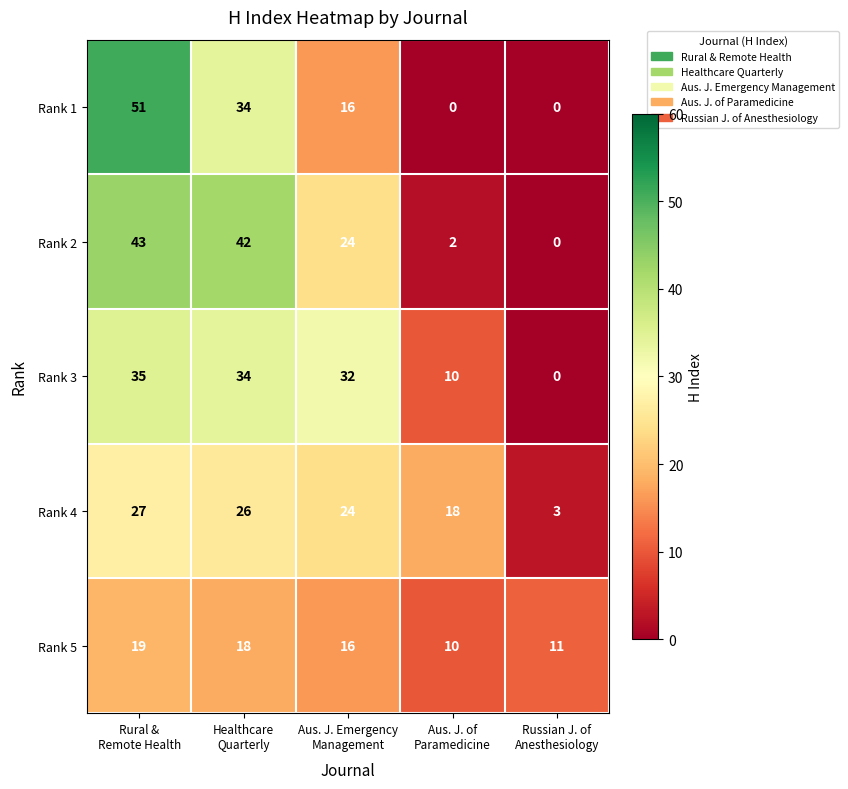

Rank the series by their maximum value, from lowest to highest.

Rank 5, Rank 4, Rank 3, Rank 2, Rank 1